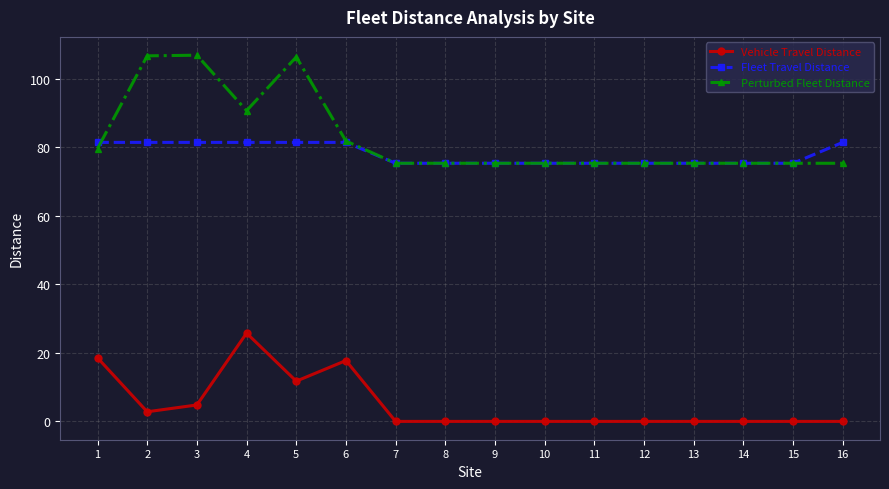

What is the value of the Perturbed Fleet Distance point at the 7th from the left?

75.3